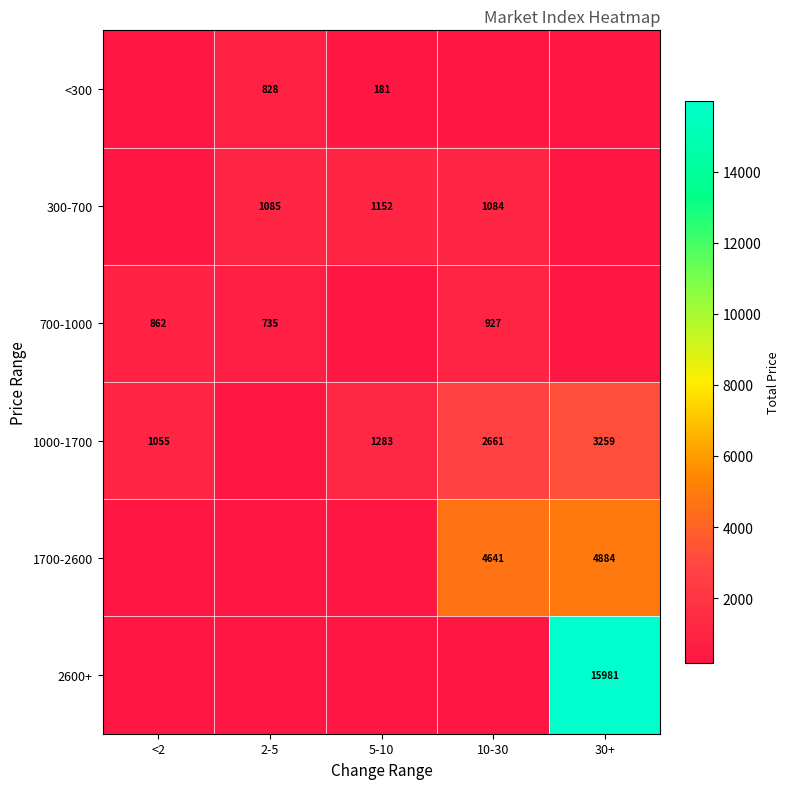

The 300-700 series shows 1937 at 2-5. True or false?

False